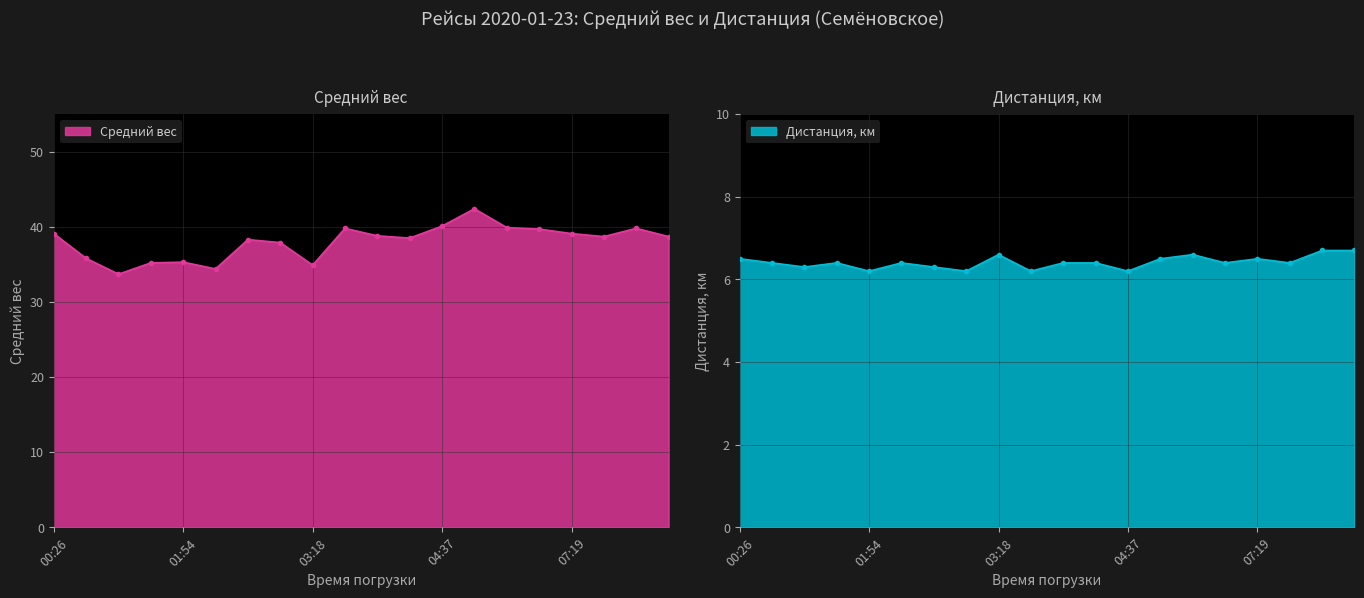

At how many categories does at least one series exceed 24?

20